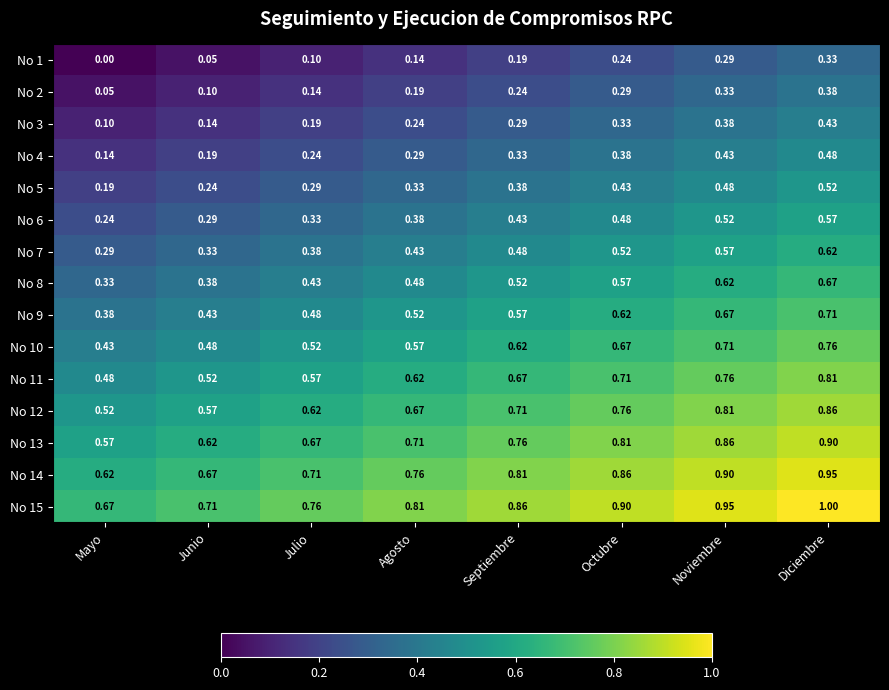

At which category does the chart reach its peak across all series?

Diciembre